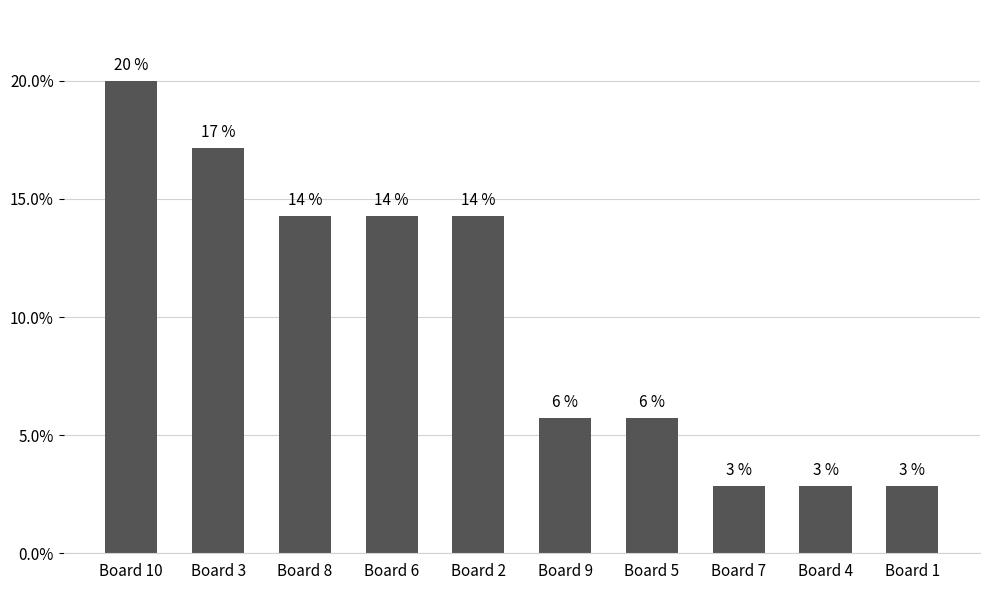

Are the bars horizontal?

No